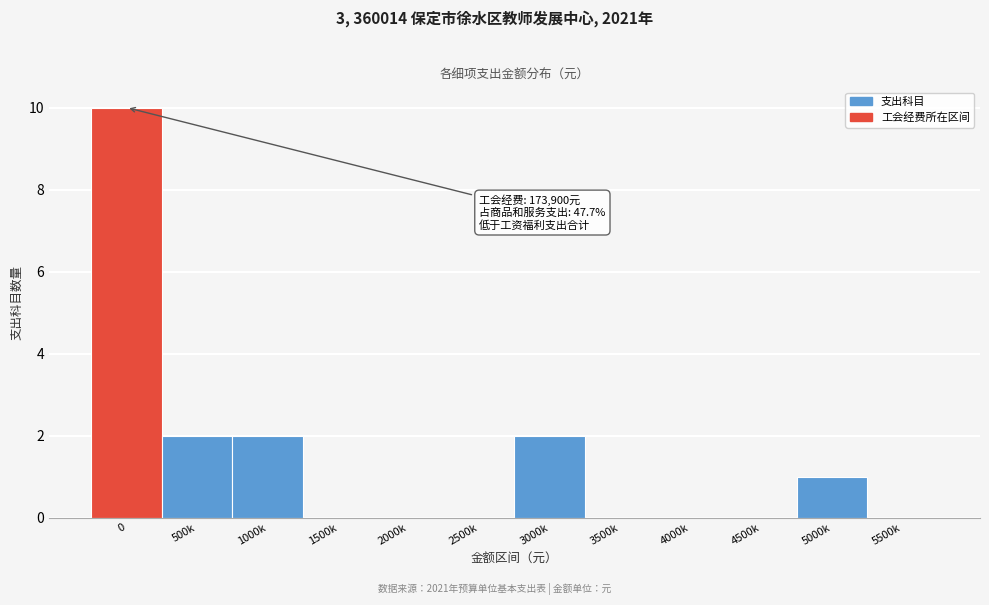

Reading left to right, transcribe all the data shown in this chart.

0=10	500k=2	1000k=2	1500k=0	2000k=0	2500k=0	3000k=2	3500k=0	4000k=0	4500k=0	5000k=1	5500k=0